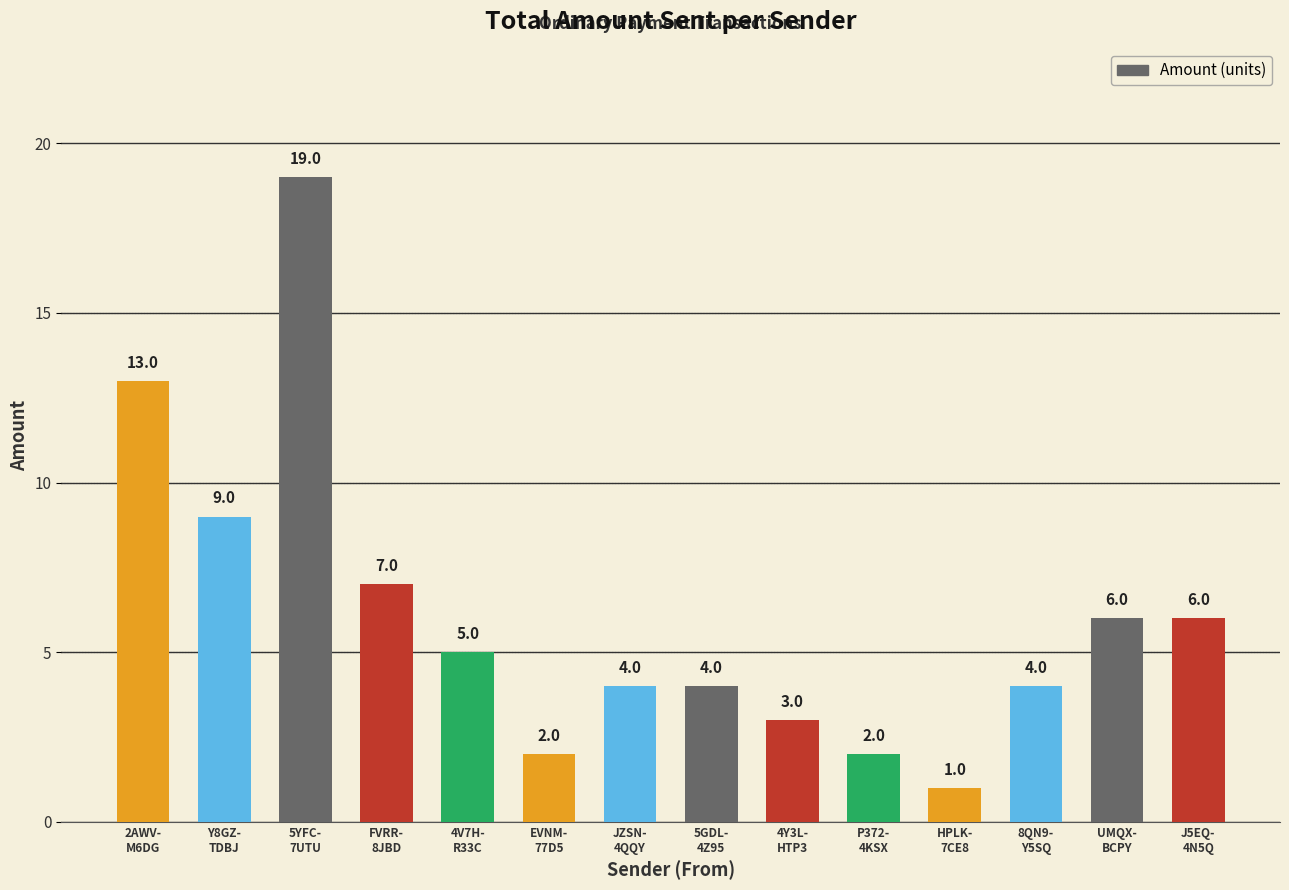

Are the bars grouped side by side (vs. stacked)?

No